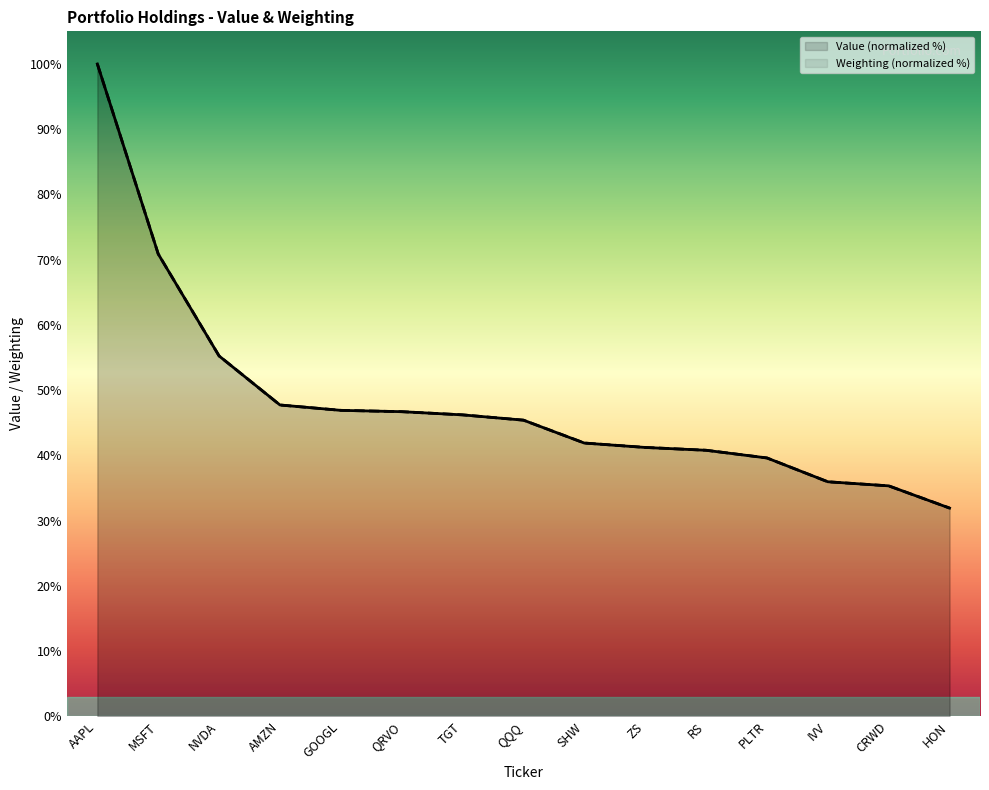

What is the difference between the second highest and minimum values in the Value (millions) series?

39.0